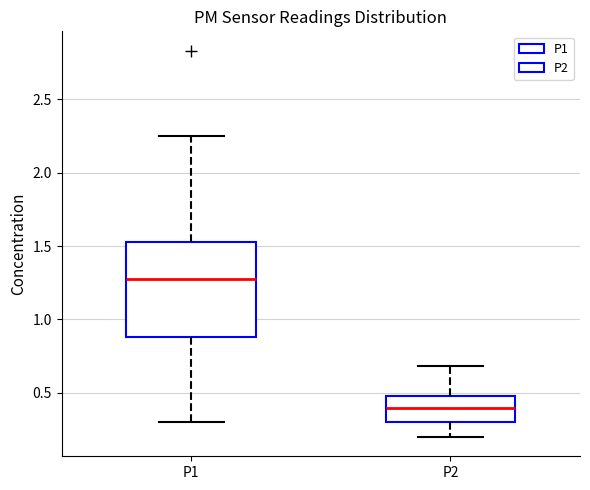

Reading left to right, transcribe this box plot: for each box, give where its median line is, the range the box spans, and where its two whiskers end, as read against the y-axis. The values are not printed on the chart, so give them approximately, as read against the axis.

P1: median 1.30, box 0.90 to 1.55, whiskers 0.30 to 2.25
P2: median 0.40, box 0.30 to 0.50, whiskers 0.20 to 0.70